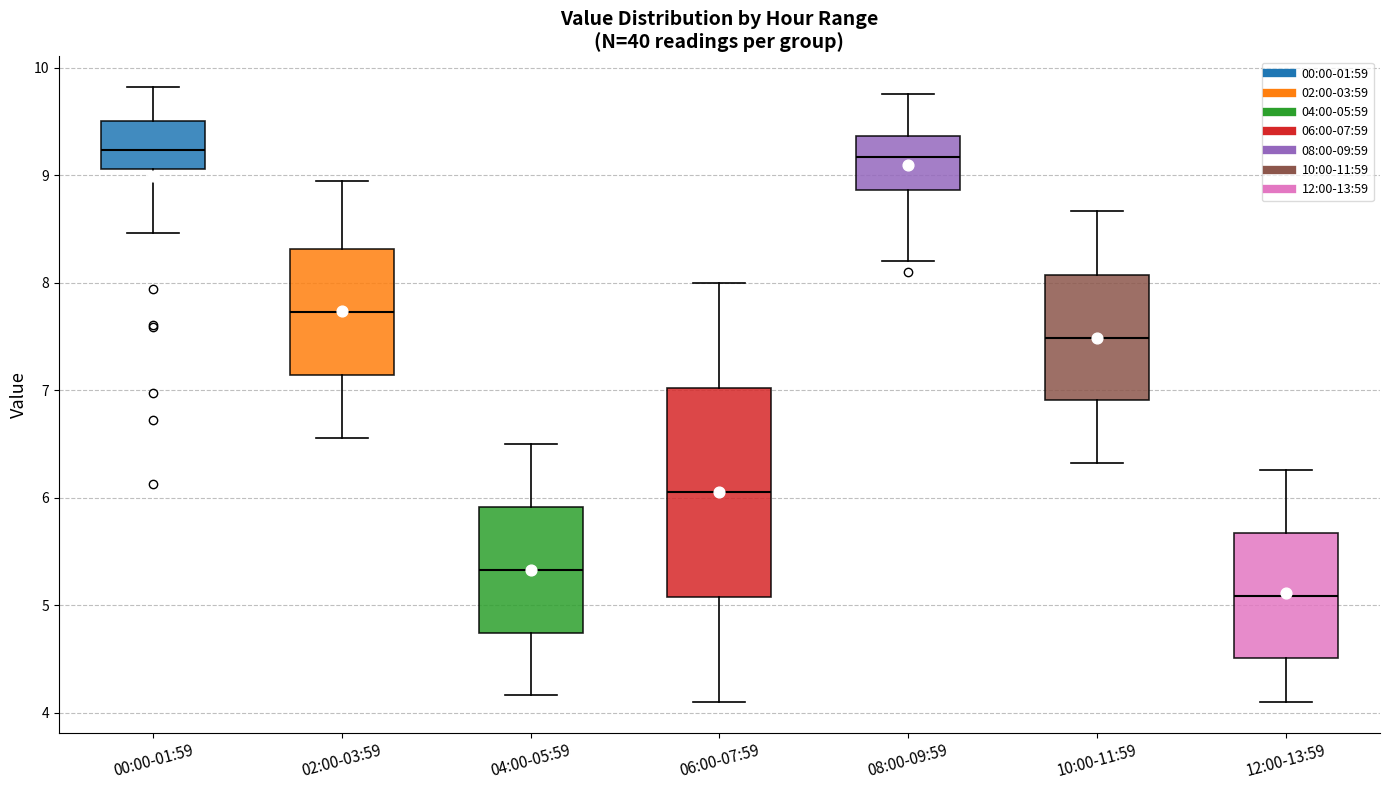

Reading left to right, read every box against the y-axis: the position of its median line, the range the box covers, and the ends of its whiskers. The values are not printed on the chart, so give them approximately, as read against the axis.

00:00-01:59: median 9.2, box 9.1 to 9.5, whiskers 8.5 to 9.8
02:00-03:59: median 7.7, box 7.1 to 8.3, whiskers 6.6 to 9.0
04:00-05:59: median 5.3, box 4.7 to 5.9, whiskers 4.2 to 6.5
06:00-07:59: median 6.1, box 5.1 to 7.0, whiskers 4.1 to 8.0
08:00-09:59: median 9.2, box 8.9 to 9.4, whiskers 8.2 to 9.8
10:00-11:59: median 7.5, box 6.9 to 8.1, whiskers 6.3 to 8.7
12:00-13:59: median 5.1, box 4.5 to 5.7, whiskers 4.1 to 6.3